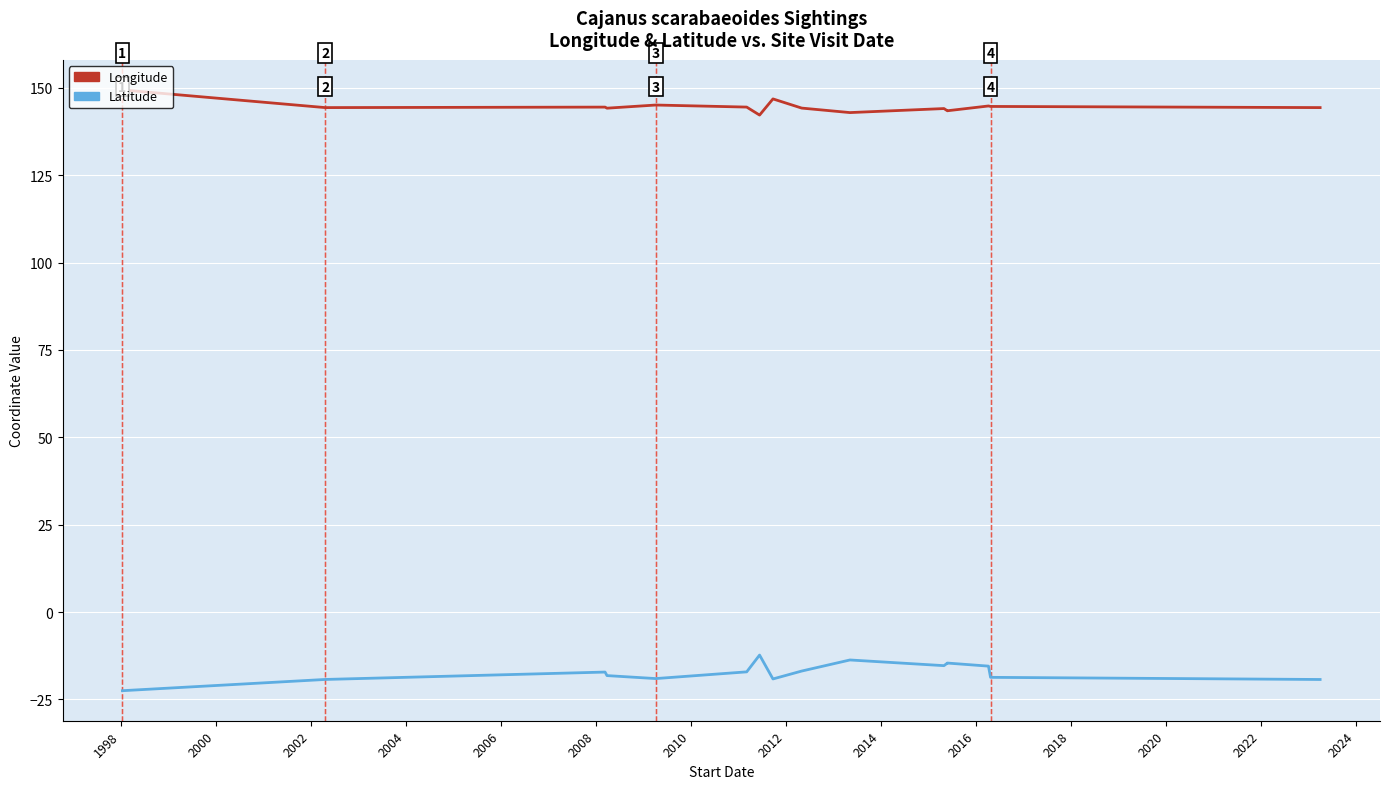

Reading right to left, extract all data points from this chart.

Longitude: 144.4	144.7	144.8	143.5	143.4	144.1	142.9	144.2	146.8	142.2	144.5	145.1	144.2	144.5	144.4	149.4
Latitude: -19.3	-18.7	-15.5	-14.6	-14.6	-15.3	-13.7	-16.9	-19.2	-12.3	-17.1	-19.0	-18.2	-17.2	-19.3	-22.5